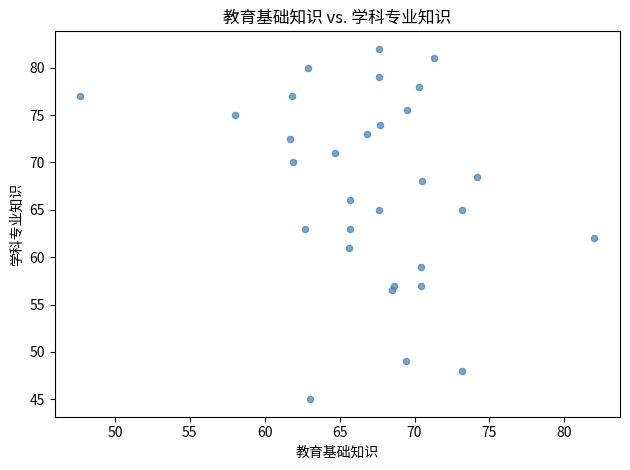

What is the range of Y values (max minus min)?

37.0